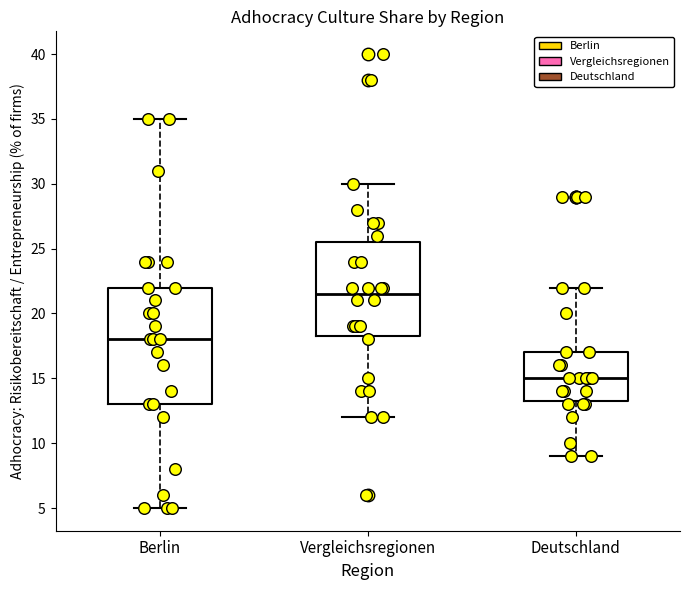

Reading left to right, read every box against the y-axis: the position of its median line, the range the box covers, and the ends of its whiskers. The values are not printed on the chart, so give them approximately, as read against the axis.

Berlin: median 18.0, box 13.0 to 22.0, whiskers 5.0 to 35.0
Vergleichsregionen: median 21.5, box 18.5 to 25.5, whiskers 12.0 to 30.0
Deutschland: median 15.0, box 13.5 to 17.0, whiskers 9.0 to 22.0